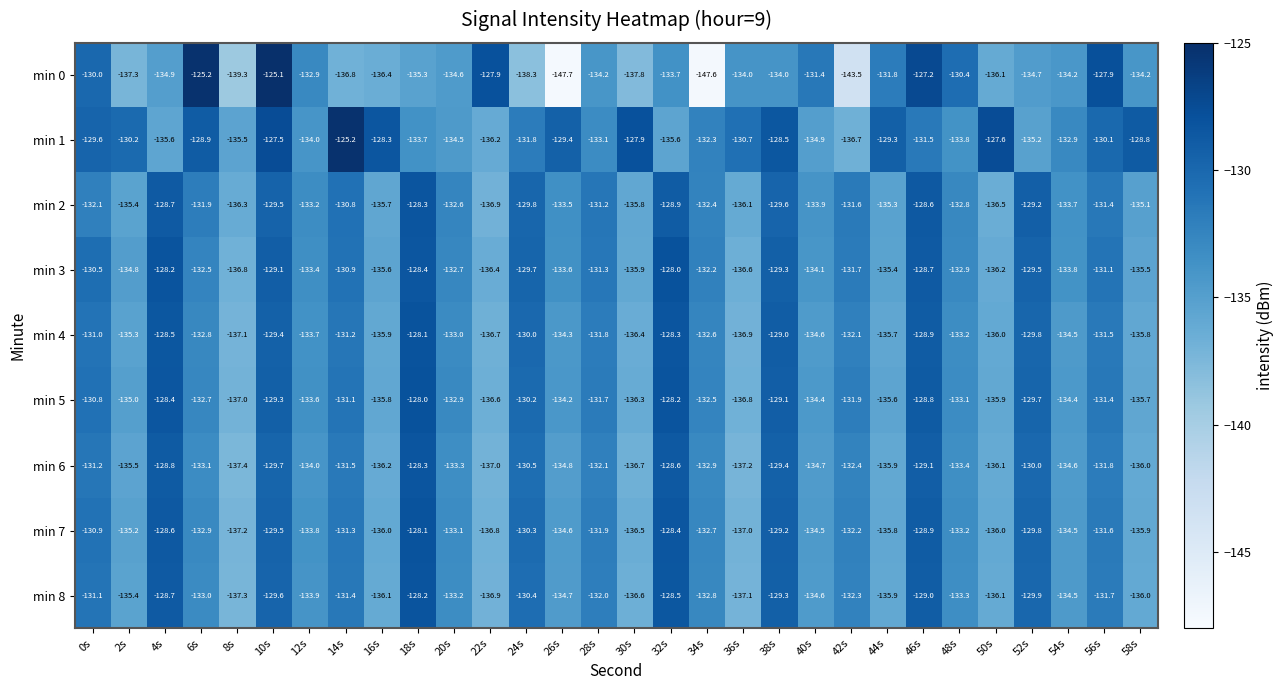

At which label does min 8 reach its minimum?

8s